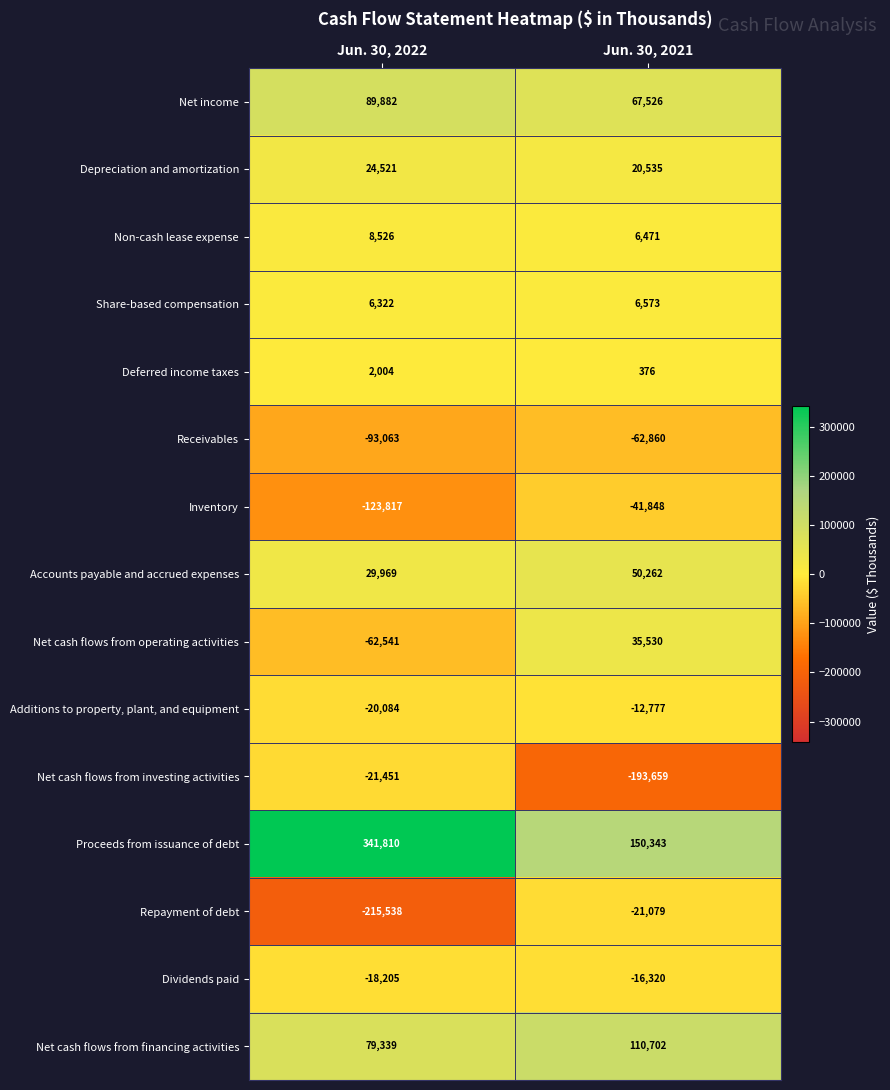

The Depreciation and amortization series shows 24521 at Jun. 30, 2022. True or false?

True